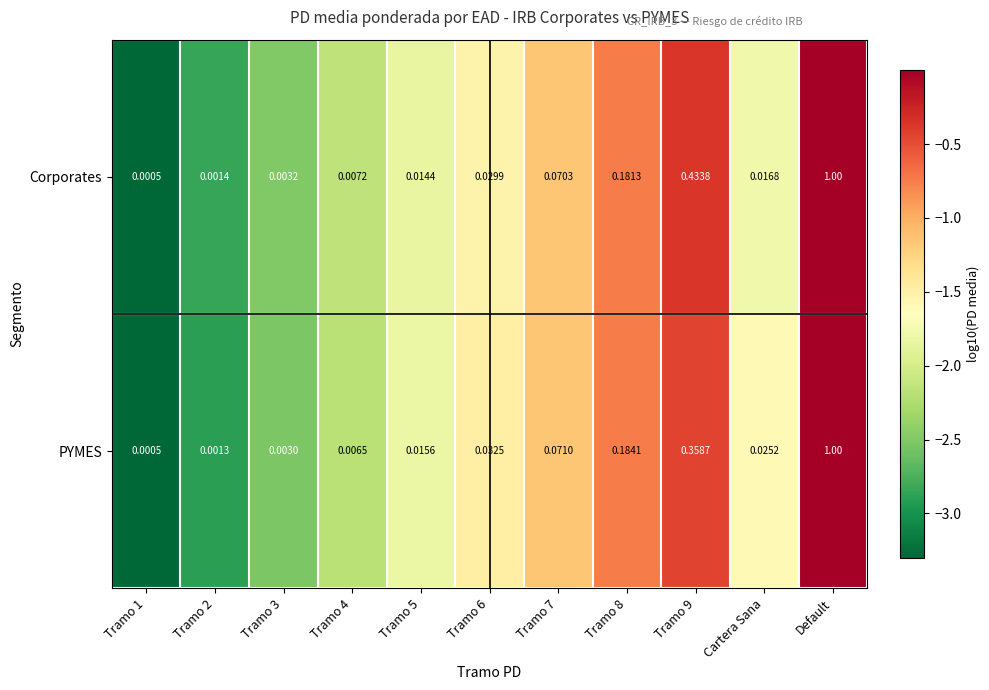

List the series in order of their overall mean, lowest first.

PYMES, Corporates